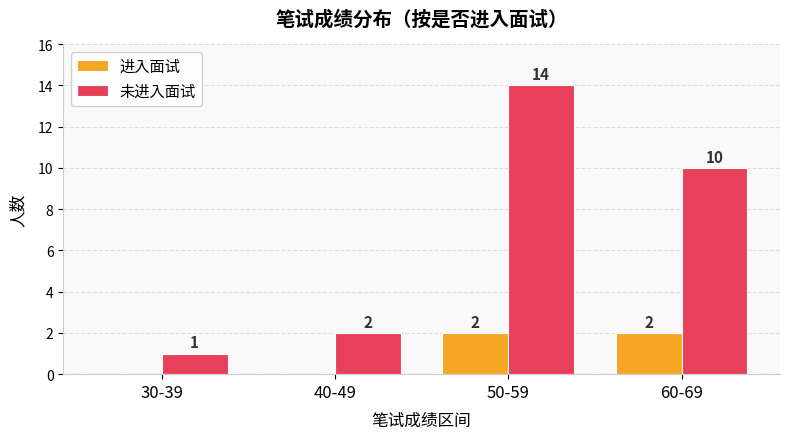

How many groups of bars are there?

4